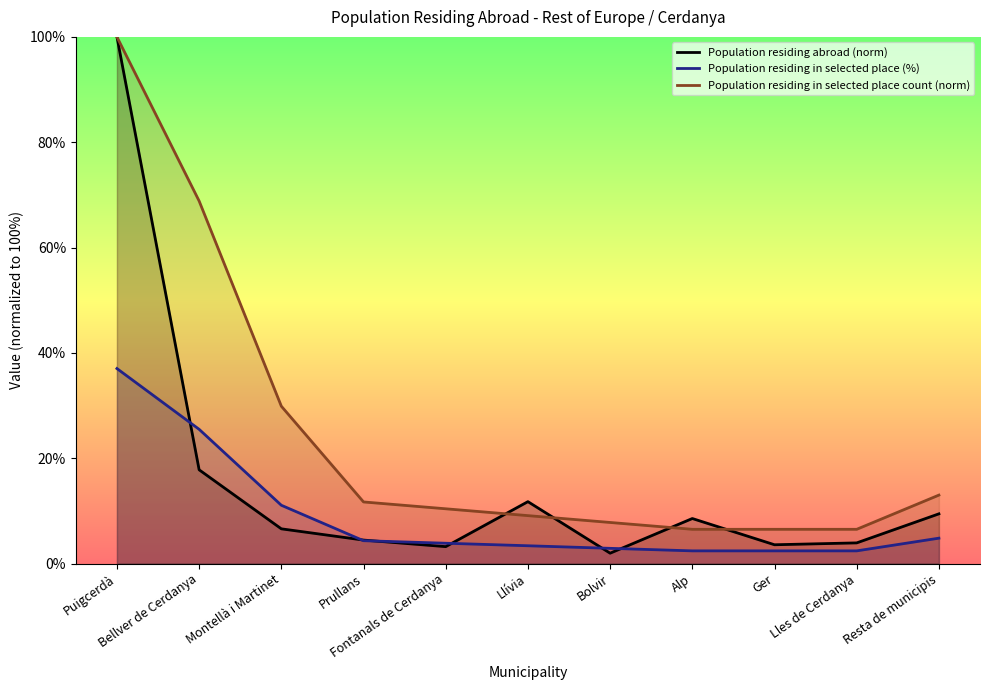

Does the chart have visible grid lines?

No